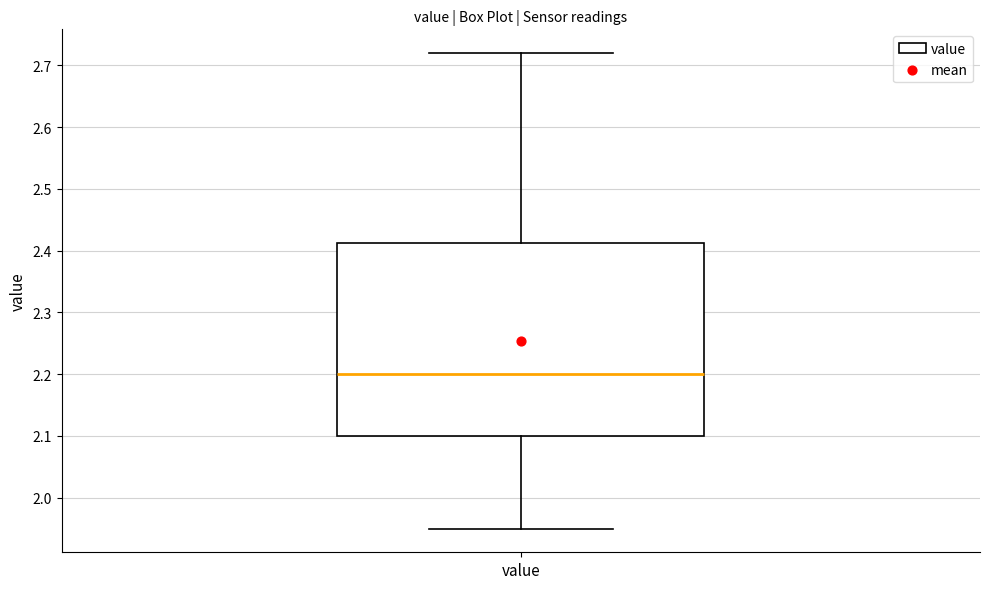

Read this box plot against the y-axis: the position of the median line, the range covered by the box, and the ends of both whiskers. The values are not printed on the chart, so give them approximately, as read against the axis.

median 2.20, box 2.10 to 2.41, whiskers 1.95 to 2.72